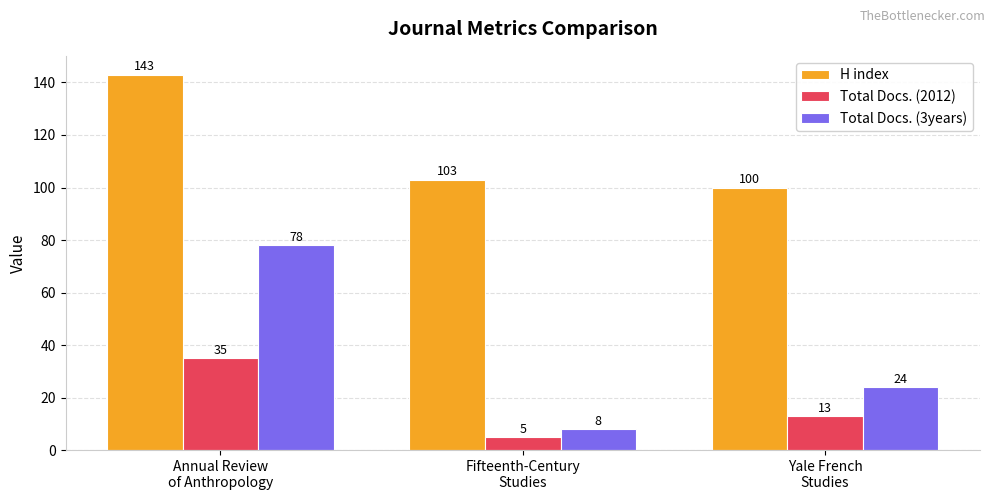

At which label does Total Docs. (2012) reach its minimum?

Fifteenth-Century
Studies